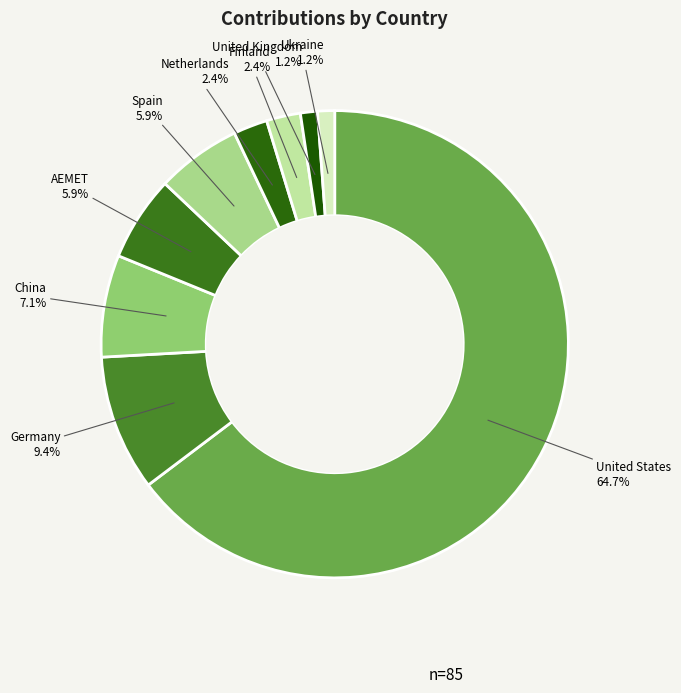

Count the number of slices in the pie.

9